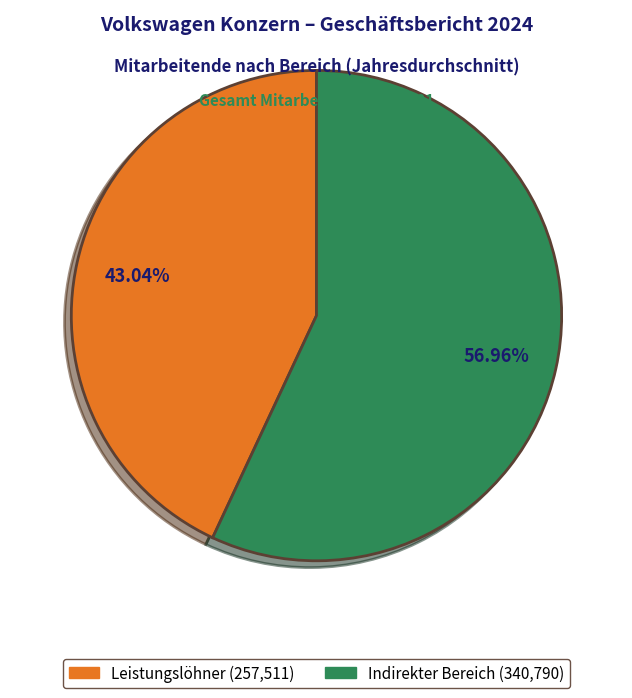

What percentage do Indirekter Bereich and Leistungslöhner together represent?

100.0%